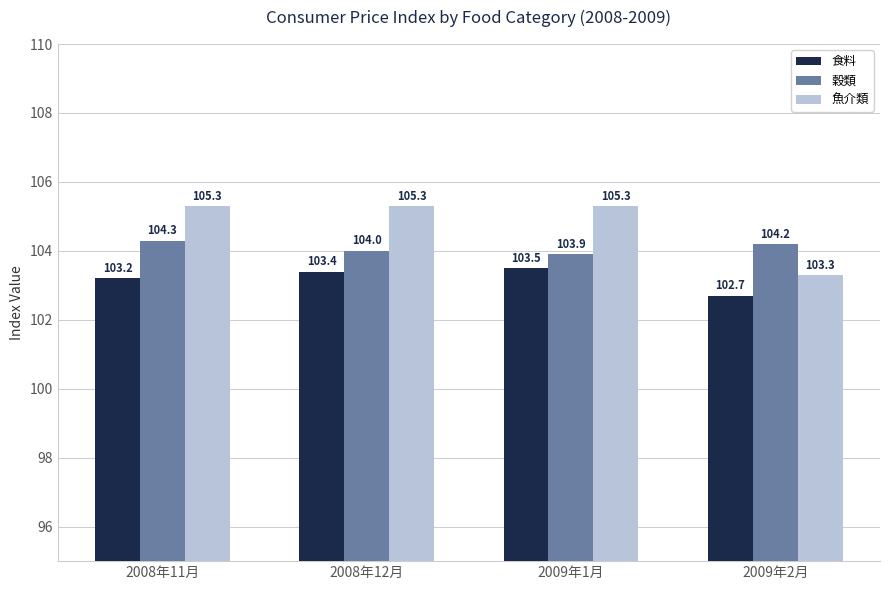

How many values in the 食料 series are below 103?

1